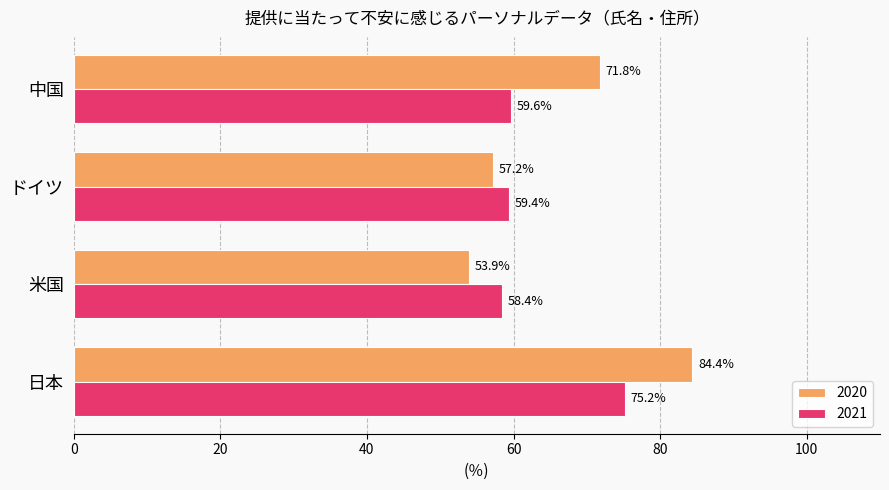

Between 米国 and ドイツ, which series saw the biggest shift?

2020